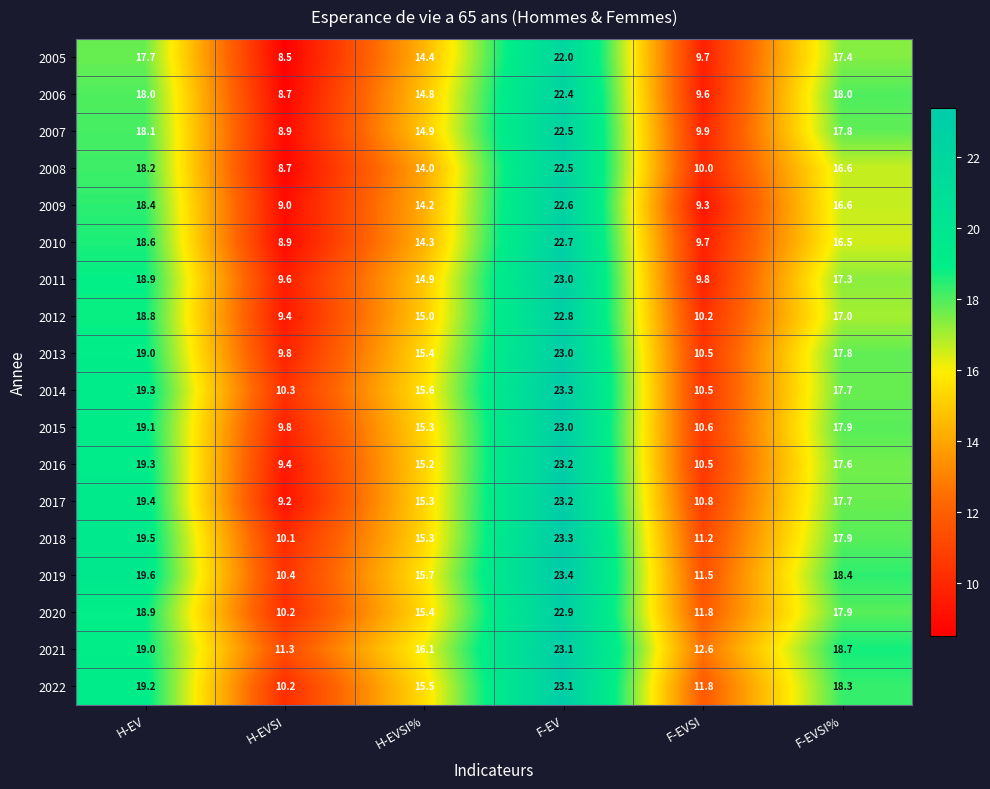

What is the difference between the highest and lowest values at H-EV?

1.9